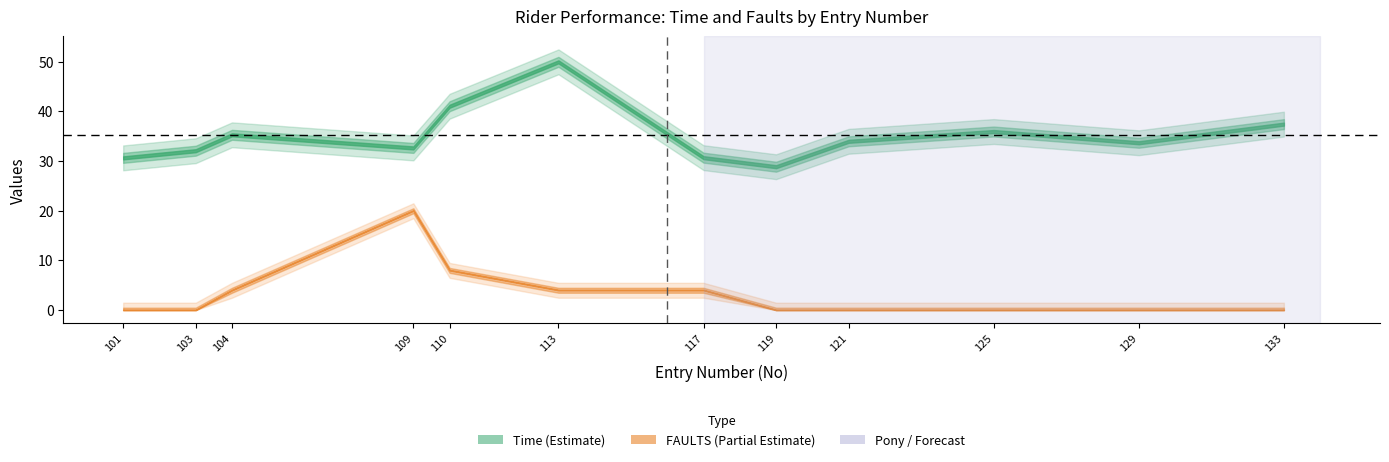

What is the sum of the Time values at 110 and 133?

78.5